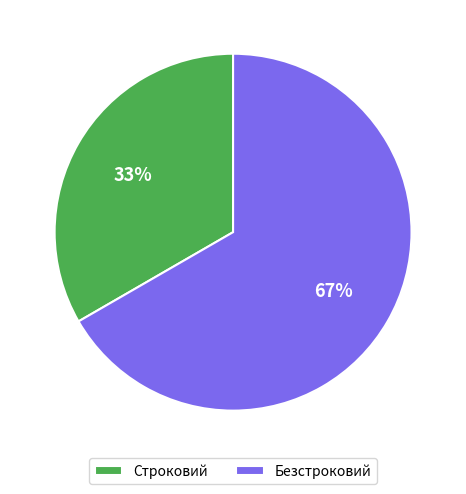

Between Строковий and Безстроковий, which is larger?

Безстроковий